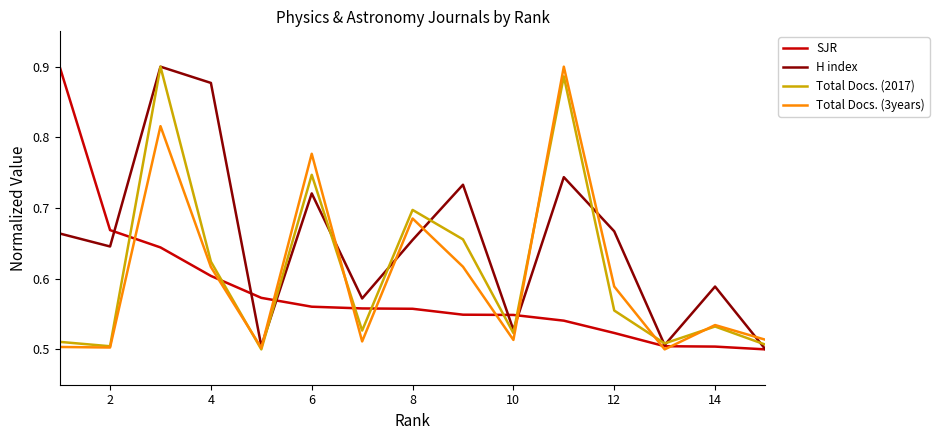

Which series has the largest total across all categories?

H index